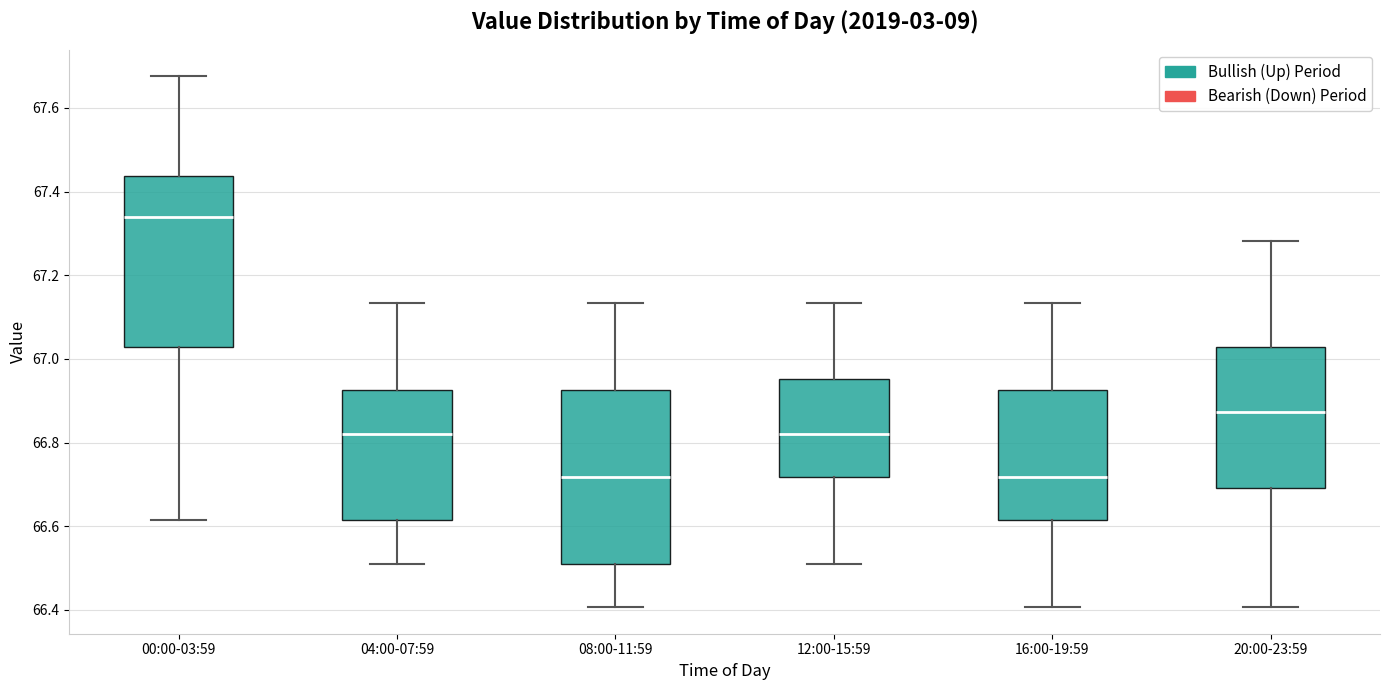

Where does the lower whisker of the box for 20:00-23:59 end on the y-axis? The values are not printed on the chart, so give them approximately, as read against the axis.

66.40